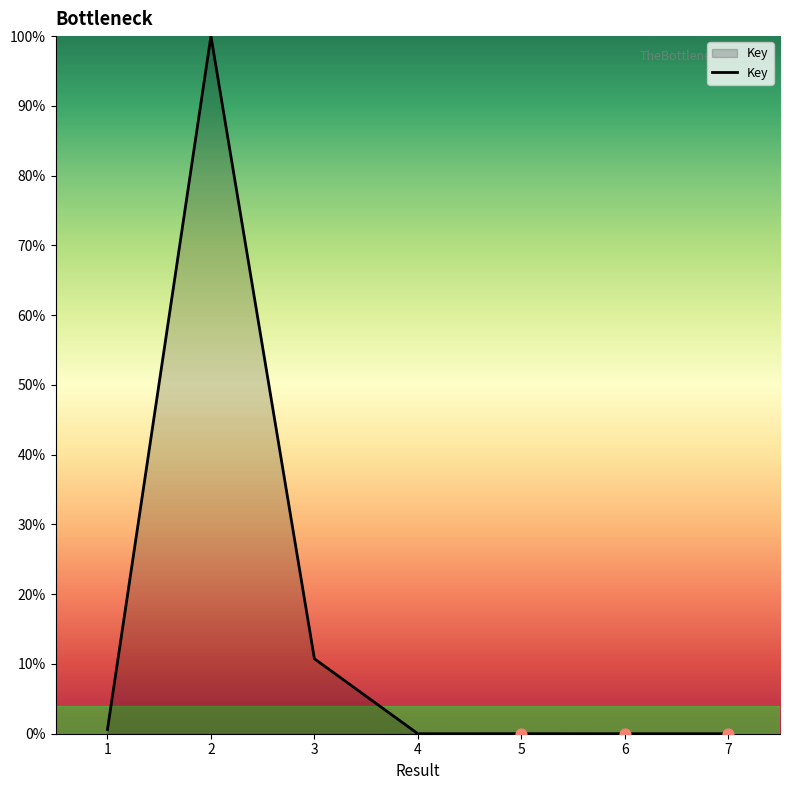

What is the change in value from 1 to 5?

-0.6